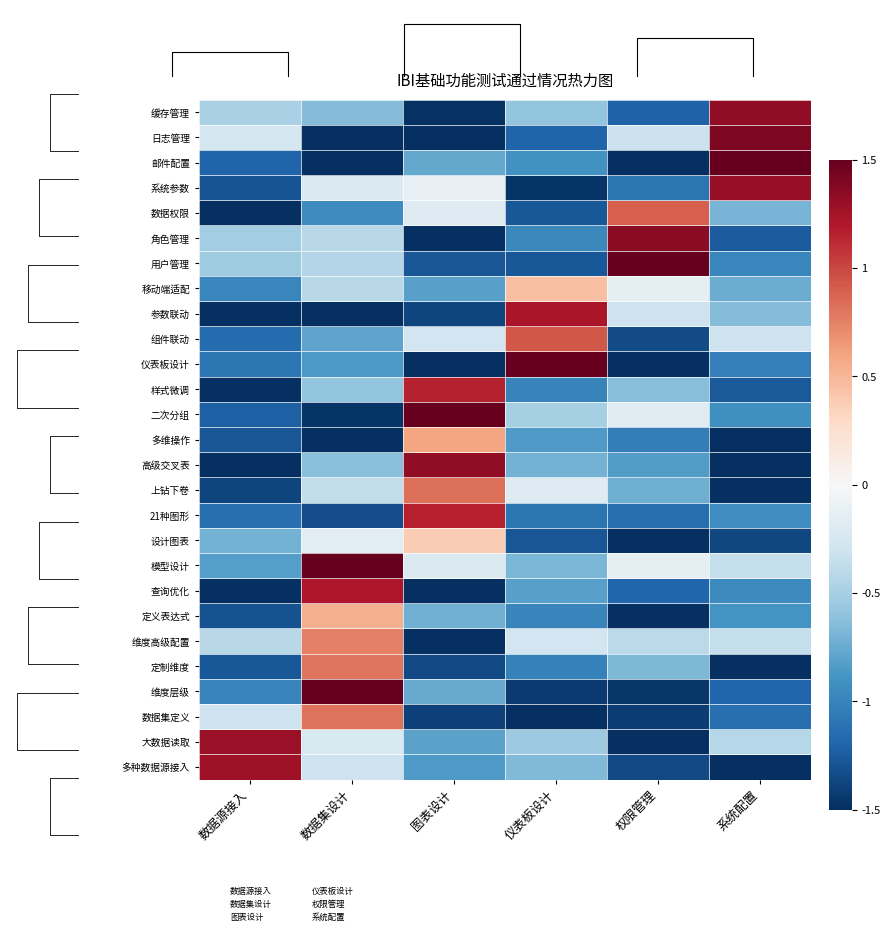

What is the total value across all series at 数据集设计?

-8.7